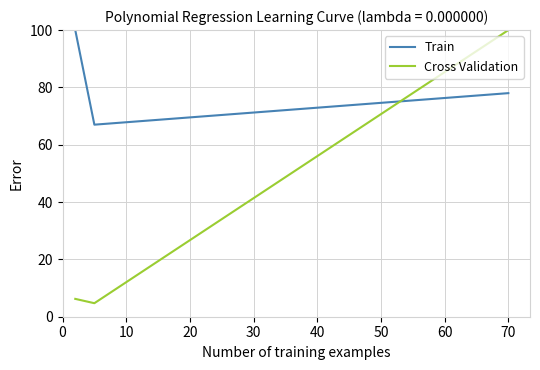

Which series has the largest total across all categories?

Train